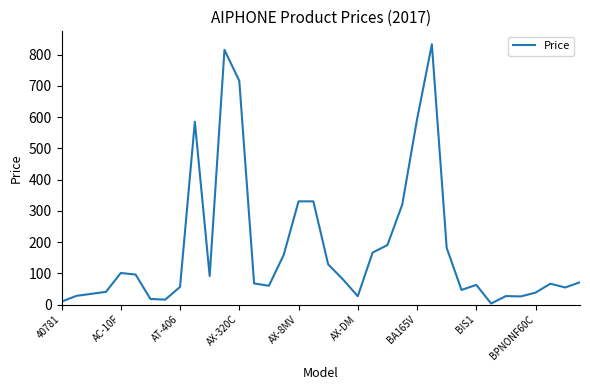

Is this an area chart (filled region under the line)?

No